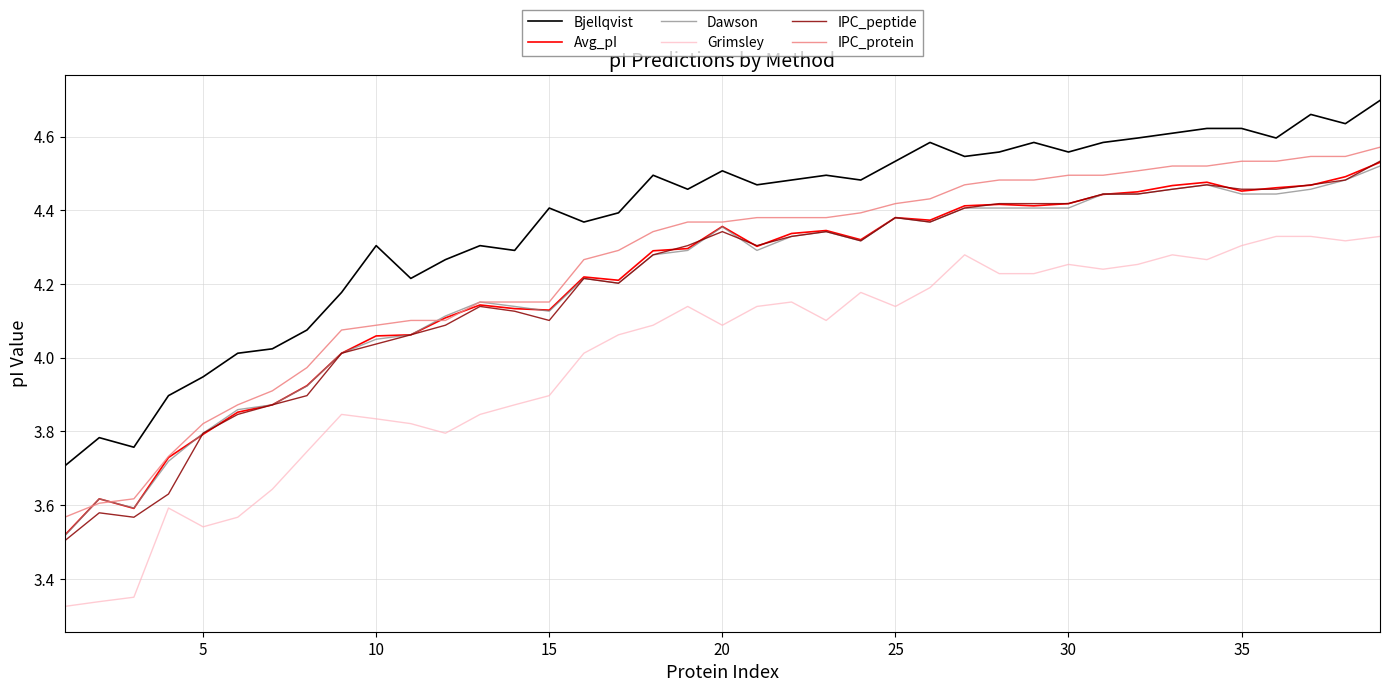

True or false: Avg_pI and Bjellqvist cross at least once.

False